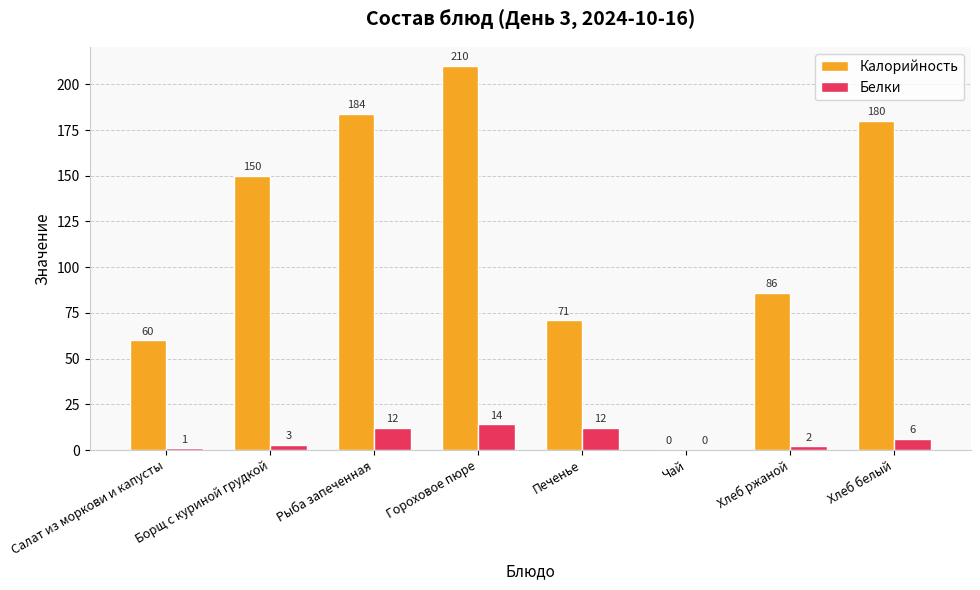

Is the value of Калорийность at Гороховое пюре greater than the value of Белки at Хлеб белый?

Yes